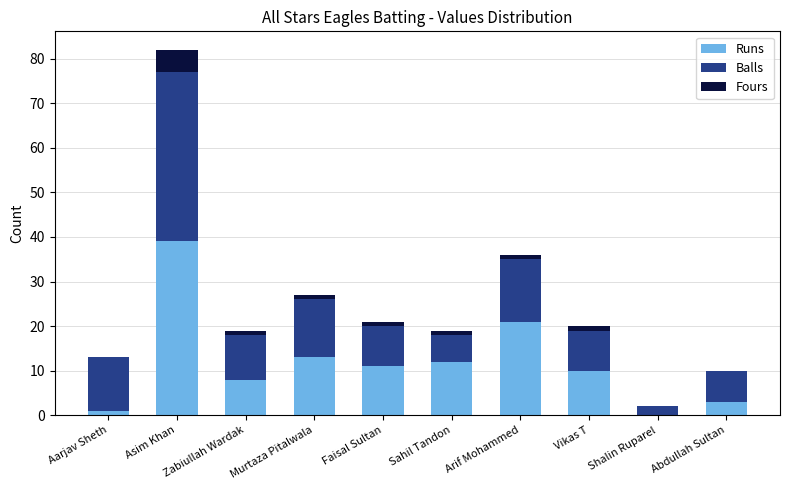

What is the maximum value for Runs?

39